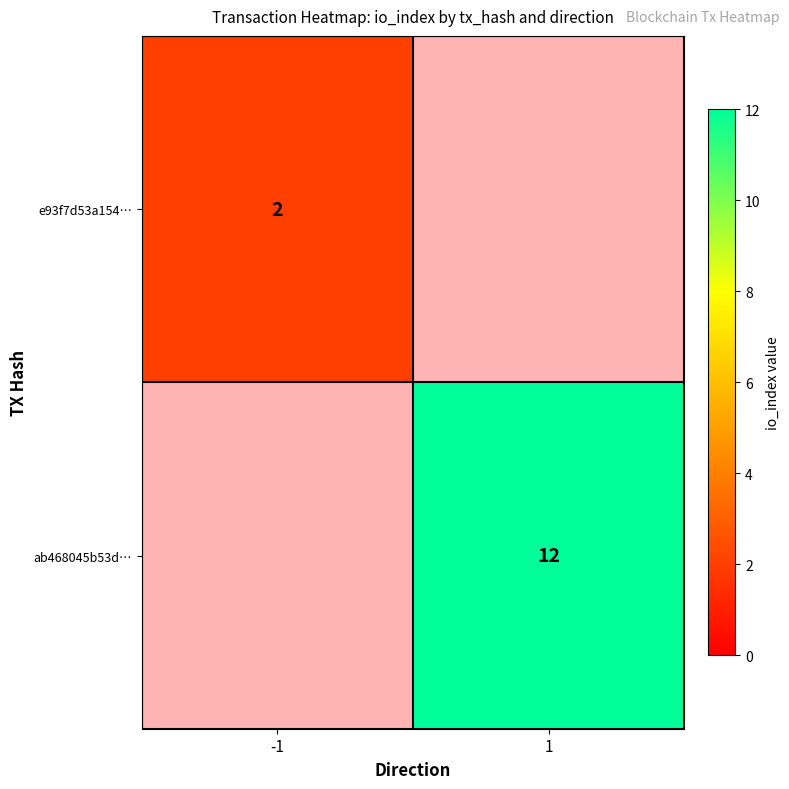

The e93f7d53a154… series shows 2 at -1. True or false?

True